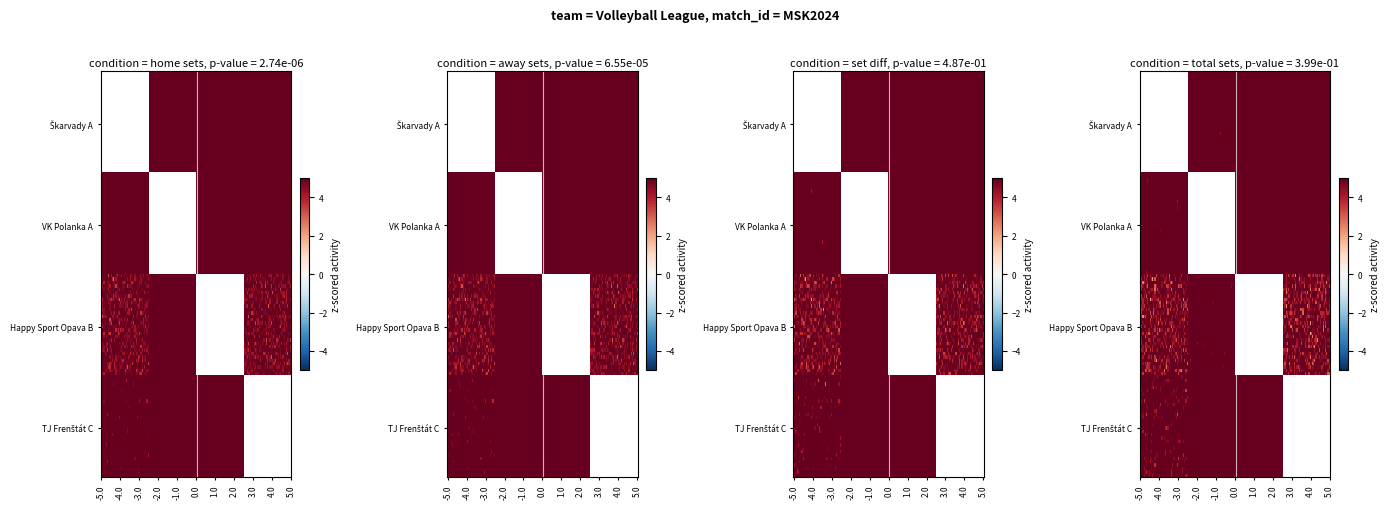

At how many categories does at least one series exceed 7?

3